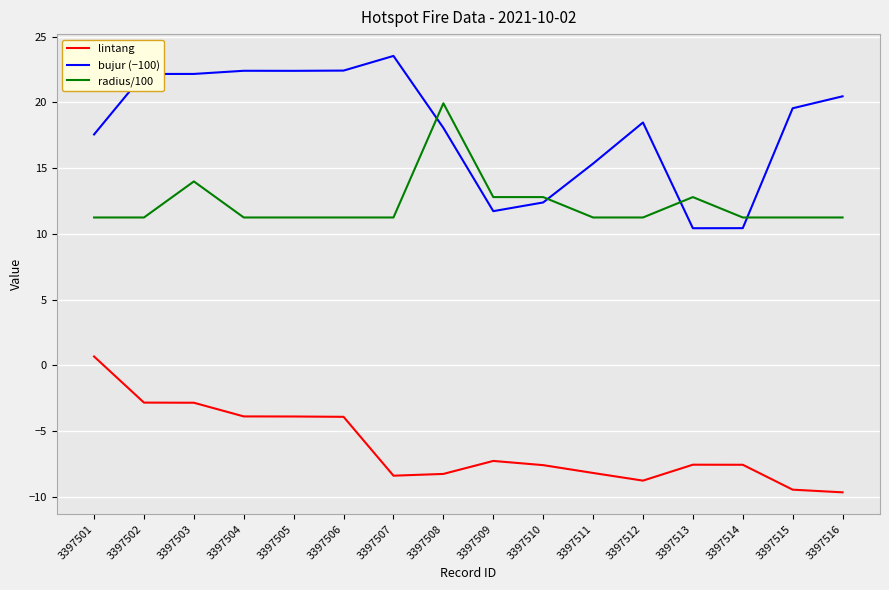

At which category is the sum across all series the highest?

3397503